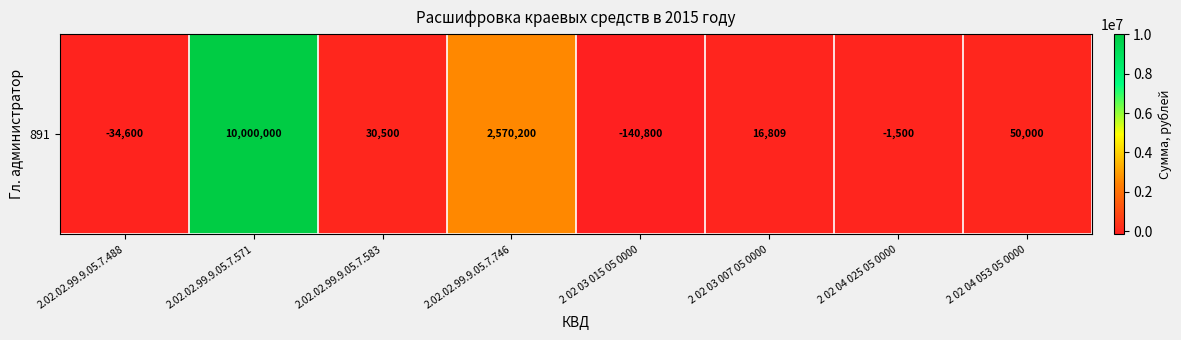

Which category has the lowest value across all series?

2 02 03 015 05 0000